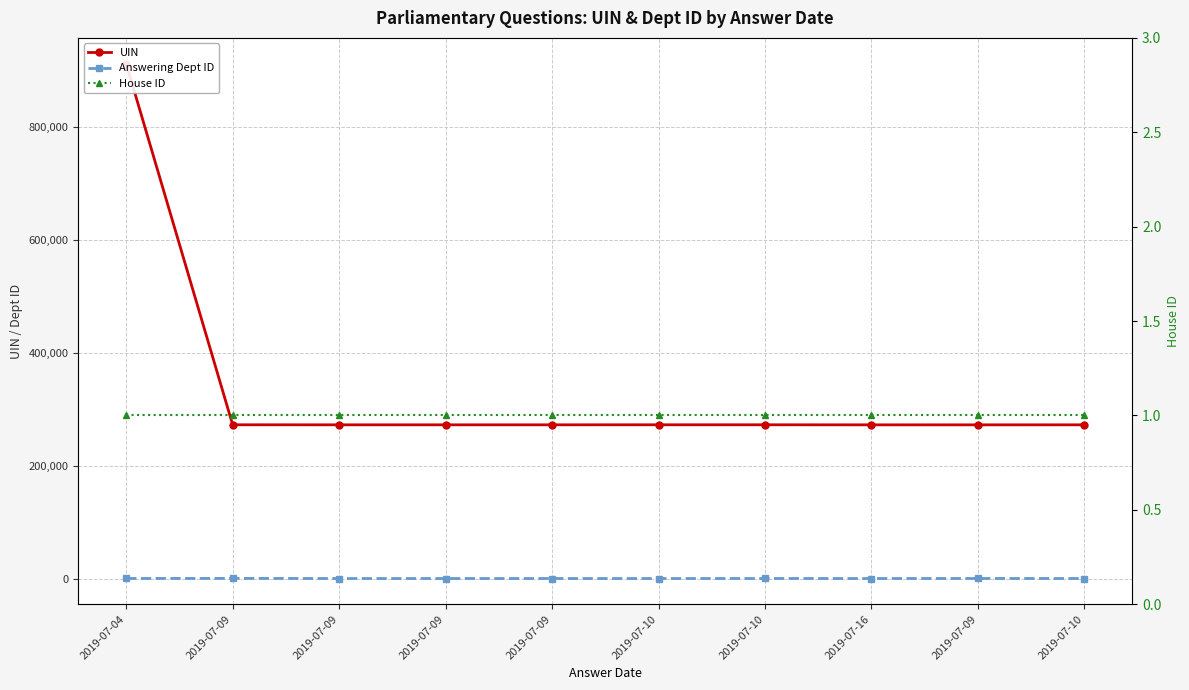

What is the total value across all series at 2019-07-09?

272431